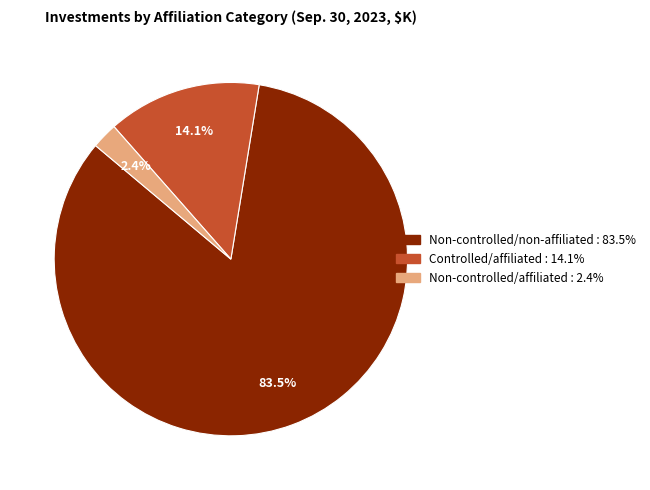

Combined, do Non-controlled/affiliated and Non-controlled/non-affiliated account for over 50%?

Yes